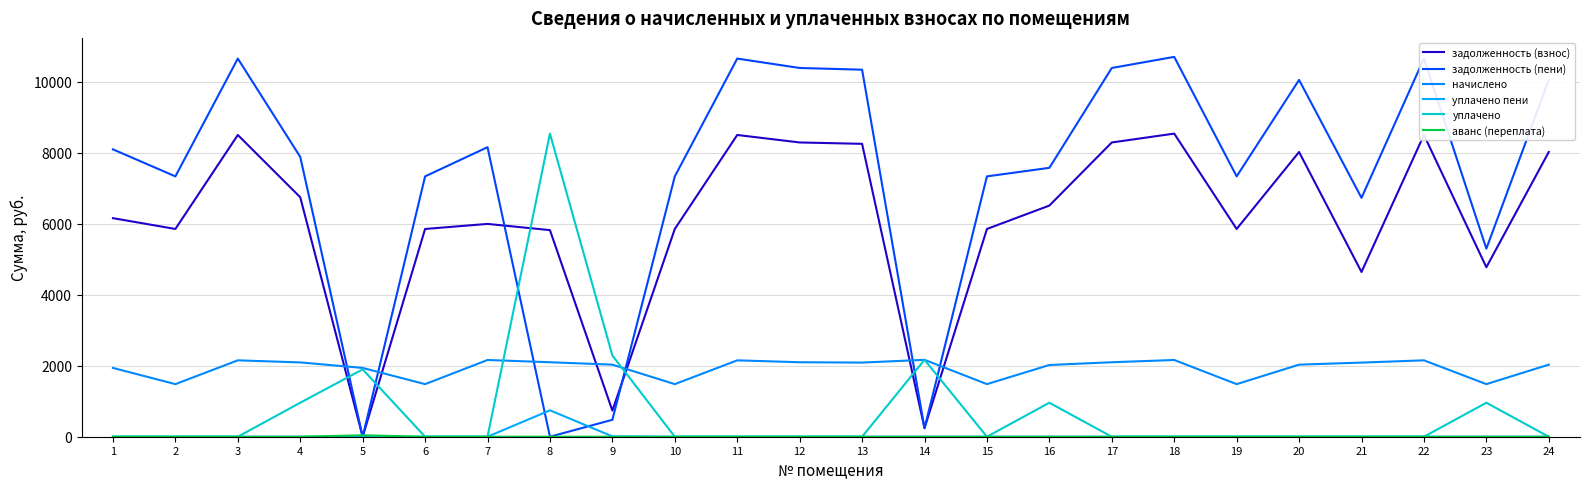

The value of задолженность (взнос) at 4 is 2224.8. True or false?

False